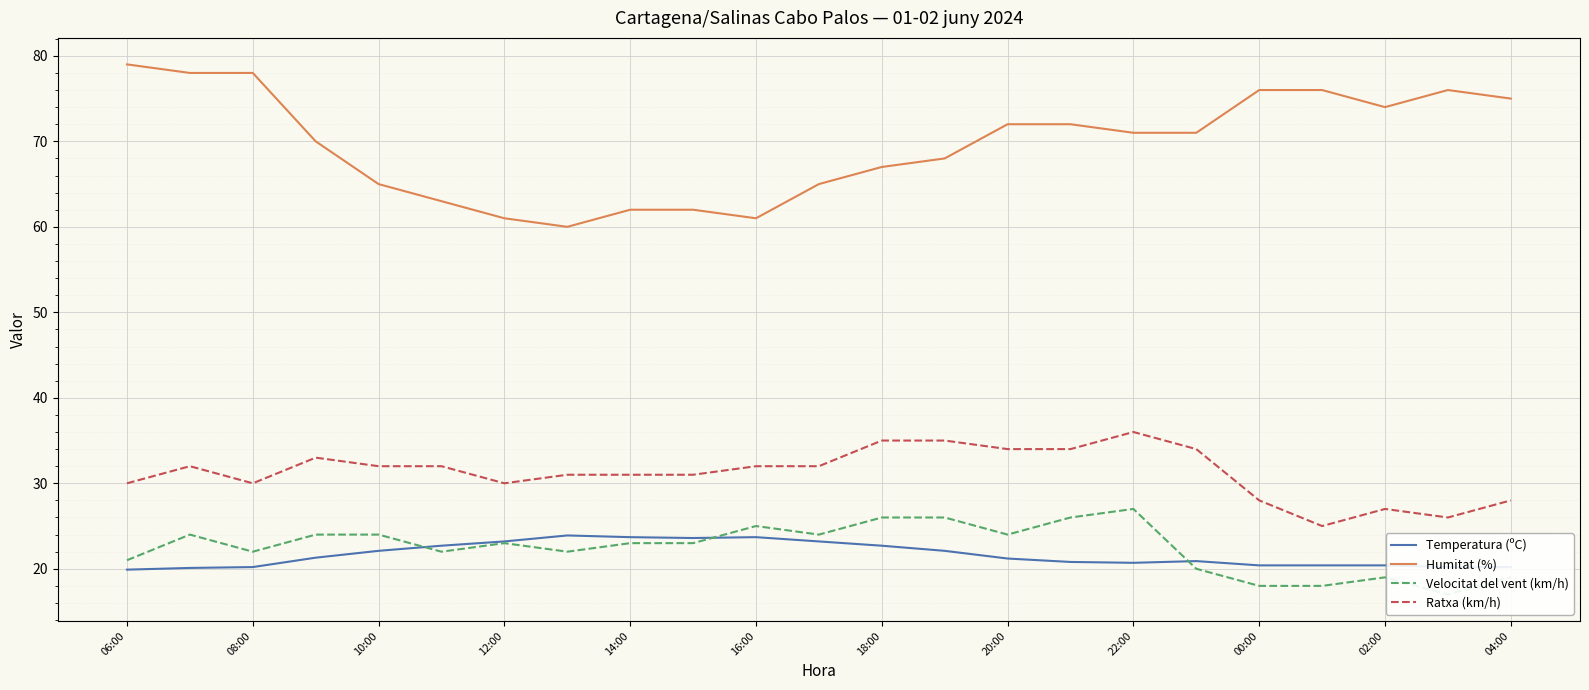

The value of Humitat (%) at 22:00 is 71.0. True or false?

True